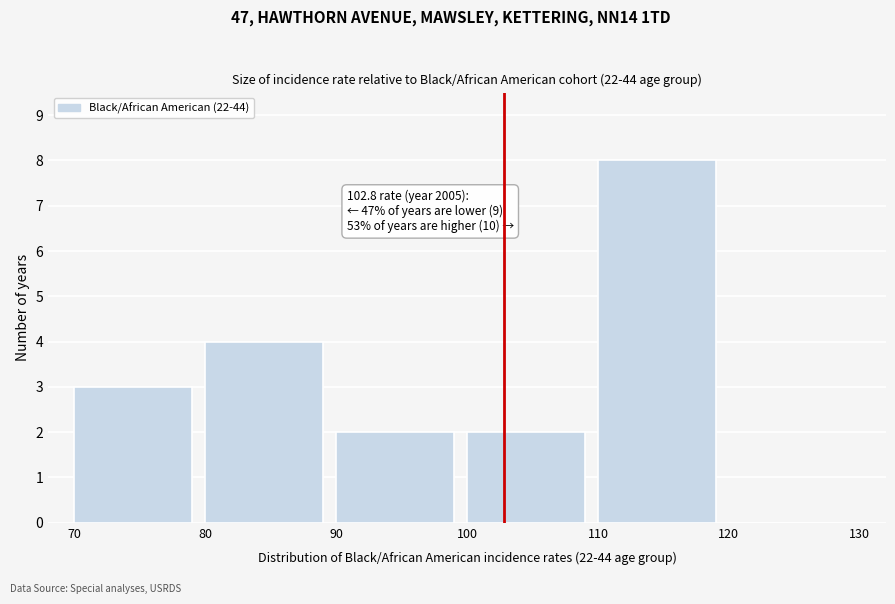

Over which range of the x-axis is the bar tallest?

110 to 120